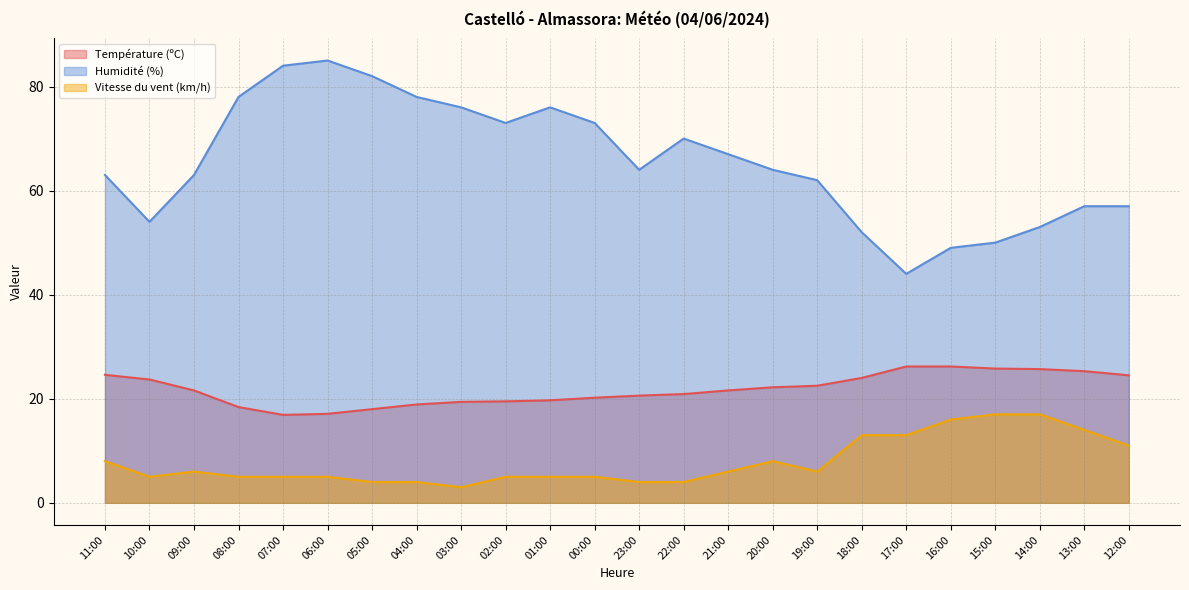

The Vitesse du vent (km/h) series shows 4.6 at 16:00. True or false?

False